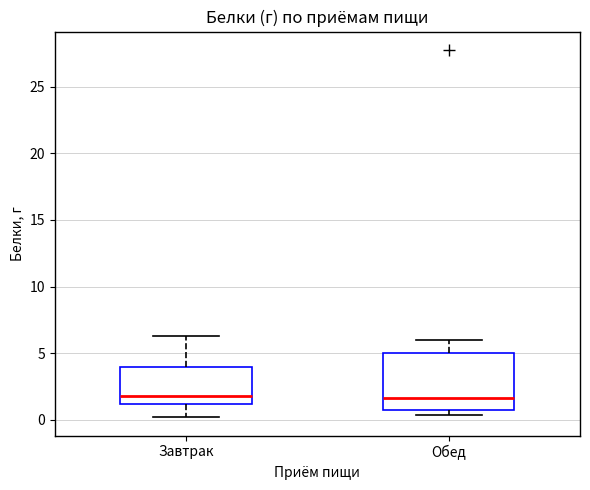

Reading left to right, read every box against the y-axis: the position of its median line, the range the box covers, and the ends of its whiskers. The values are not printed on the chart, so give them approximately, as read against the axis.

Завтрак: median 2.0, box 1.0 to 4.0, whiskers 0.0 to 6.5
Обед: median 1.5, box 0.5 to 5.0, whiskers 0.5 (just below the box's lower edge) to 6.0